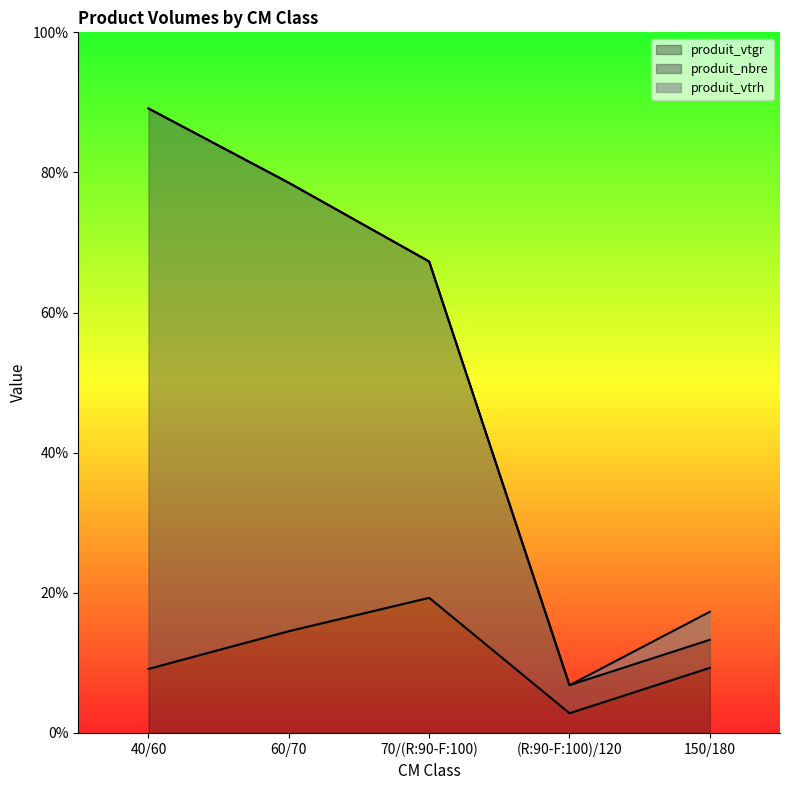

True or false: produit_vtgr and produit_nbre cross at least once.

False